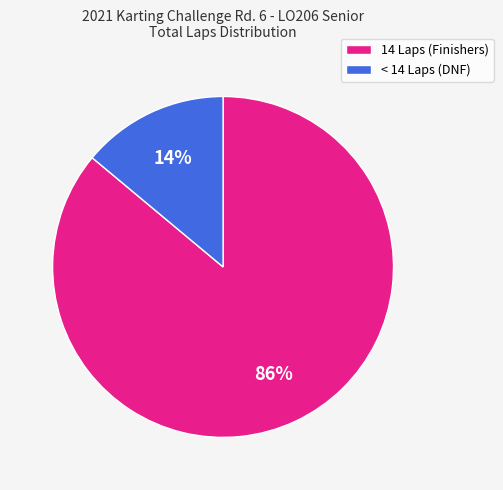

Is there a majority slice in this chart?

Yes